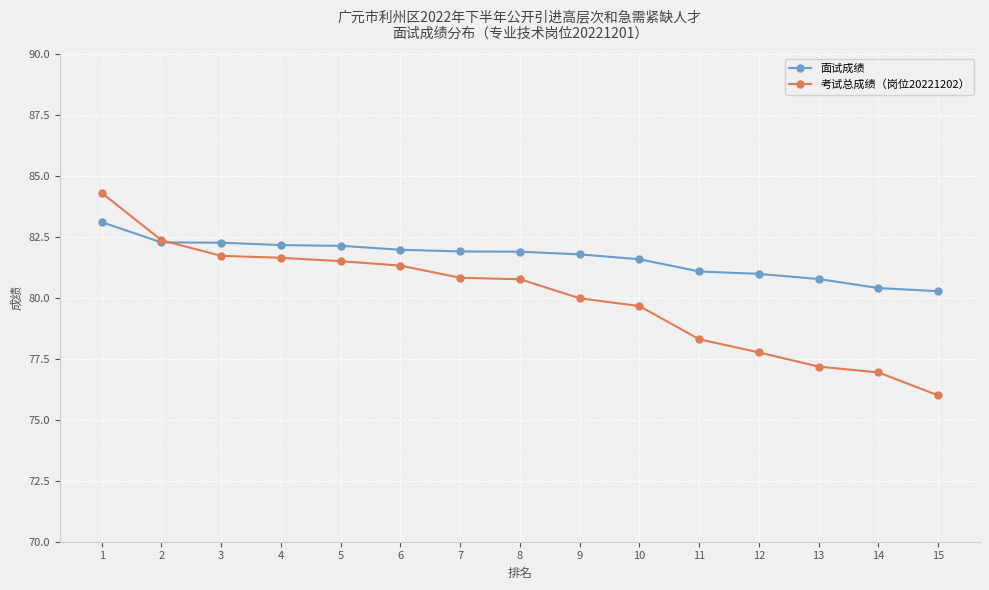

Which series has the widest spread of values?

考试总成绩（岗位20221202）